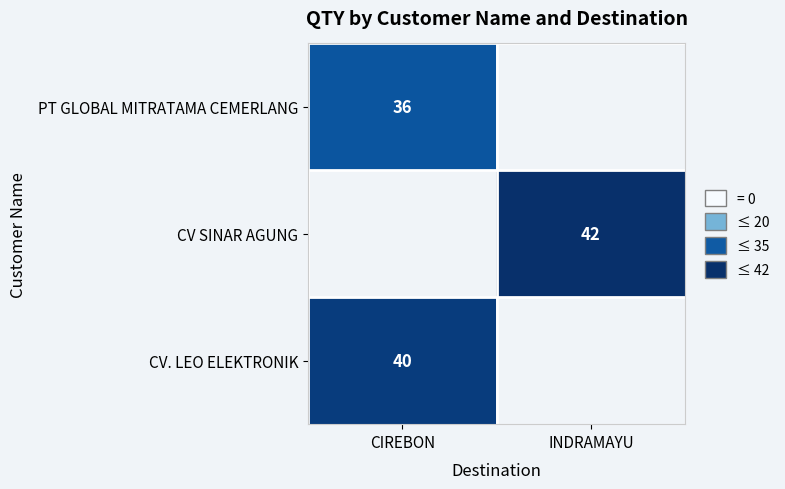

Between CIREBON and INDRAMAYU, which is larger?

INDRAMAYU